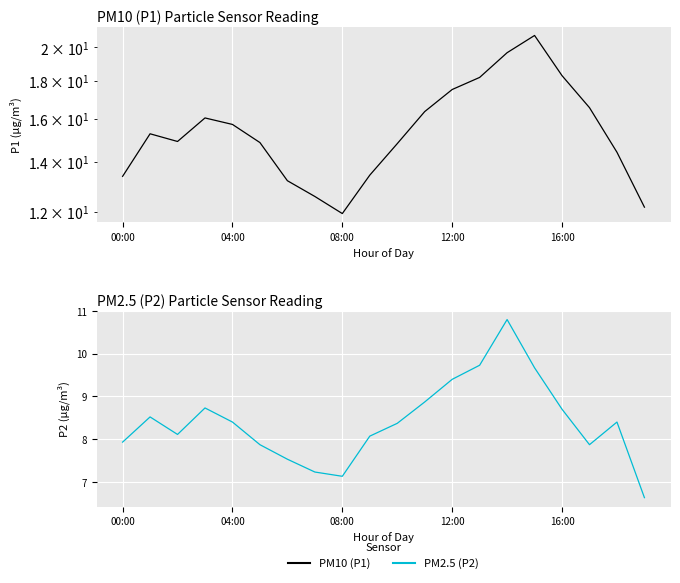

What is the minimum value for P2?

6.6